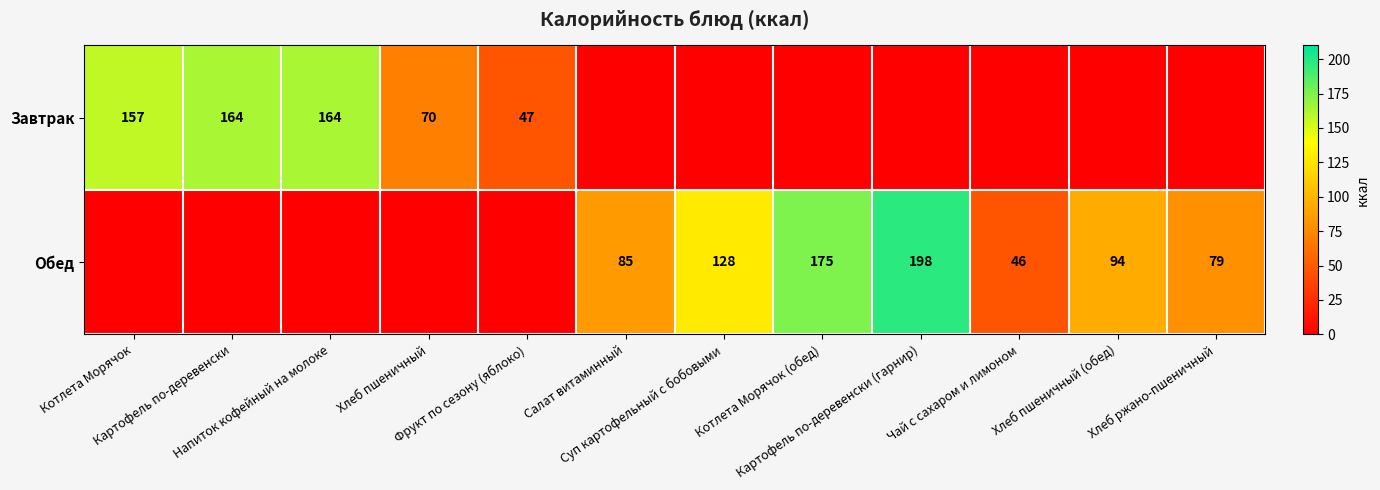

List the series in order of their peak value, highest first.

Обед, Завтрак